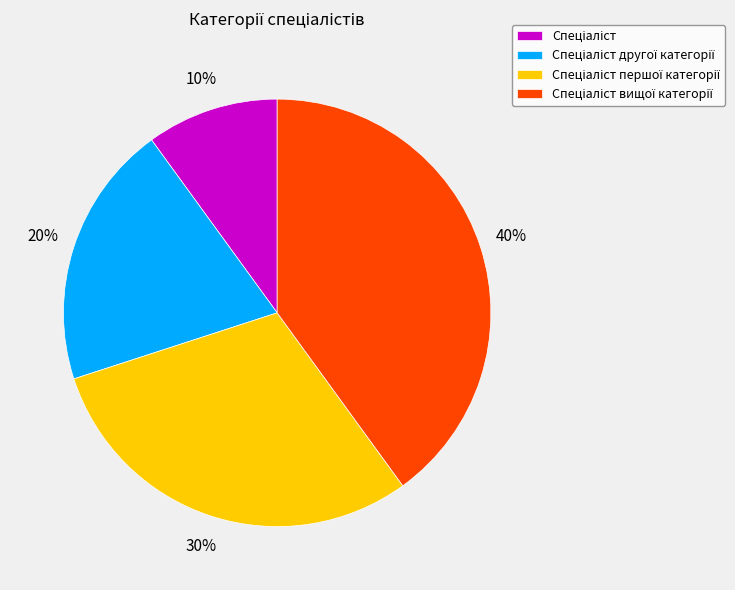

How many segments does this pie chart have?

4